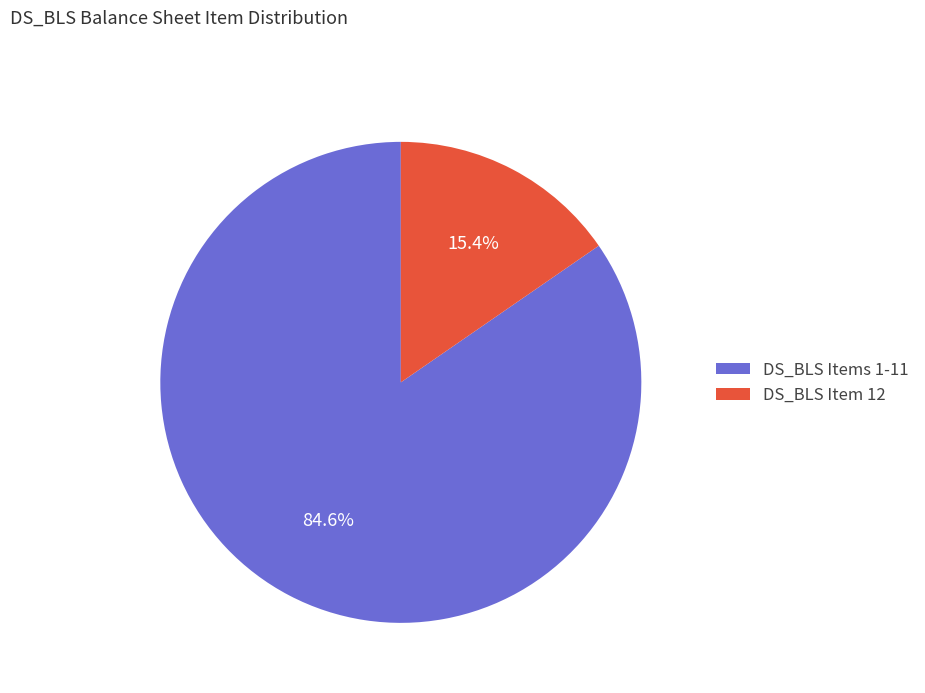

Combined, do DS_BLS Items 1-11 and DS_BLS Item 12 account for over 50%?

Yes